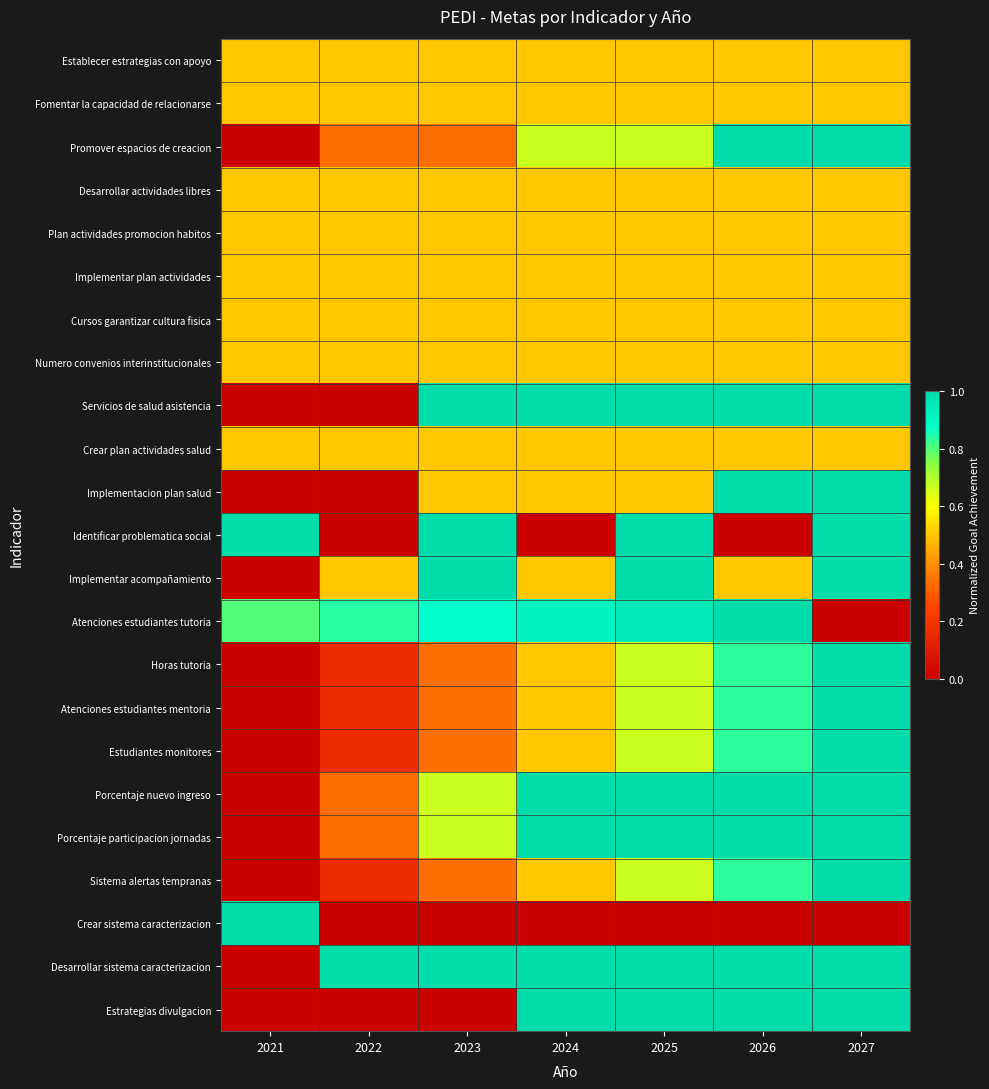

Reading left to right, what are all the values shown in this chart?

Establecer estrategias con apoyo: 2021=0.5	2022=0.5	2023=0.5	2024=0.5	2025=0.5	2026=0.5	2027=0.5
Fomentar la capacidad de relacionarse: 2021=0.5	2022=0.5	2023=0.5	2024=0.5	2025=0.5	2026=0.5	2027=0.5
Promover espacios de creacion: 2021=0.0	2022=0.3	2023=0.3	2024=0.7	2025=0.7	2026=1.0	2027=1.0
Desarrollar actividades libres: 2021=0.5	2022=0.5	2023=0.5	2024=0.5	2025=0.5	2026=0.5	2027=0.5
Plan actividades promocion habitos: 2021=0.5	2022=0.5	2023=0.5	2024=0.5	2025=0.5	2026=0.5	2027=0.5
Implementar plan actividades: 2021=0.5	2022=0.5	2023=0.5	2024=0.5	2025=0.5	2026=0.5	2027=0.5
Cursos garantizar cultura fisica: 2021=0.5	2022=0.5	2023=0.5	2024=0.5	2025=0.5	2026=0.5	2027=0.5
Numero convenios interinstitucionales: 2021=0.5	2022=0.5	2023=0.5	2024=0.5	2025=0.5	2026=0.5	2027=0.5
Servicios de salud asistencia: 2021=0.0	2022=0.0	2023=1.0	2024=1.0	2025=1.0	2026=1.0	2027=1.0
Crear plan actividades salud: 2021=0.5	2022=0.5	2023=0.5	2024=0.5	2025=0.5	2026=0.5	2027=0.5
Implementacion plan salud: 2021=0.0	2022=0.0	2023=0.5	2024=0.5	2025=0.5	2026=1.0	2027=1.0
Identificar problematica social: 2021=1.0	2022=0.0	2023=1.0	2024=0.0	2025=1.0	2026=0.0	2027=1.0
Implementar acompañamiento: 2021=0.0	2022=0.5	2023=1.0	2024=0.5	2025=1.0	2026=0.5	2027=1.0
Atenciones estudiantes tutoria: 2021=0.8	2022=0.8	2023=0.9	2024=0.9	2025=1.0	2026=1.0	2027=0.0
Horas tutoria: 2021=0.0	2022=0.2	2023=0.3	2024=0.5	2025=0.7	2026=0.8	2027=1.0
Atenciones estudiantes mentoria: 2021=0.0	2022=0.2	2023=0.3	2024=0.5	2025=0.7	2026=0.8	2027=1.0
Estudiantes monitores: 2021=0.0	2022=0.2	2023=0.3	2024=0.5	2025=0.7	2026=0.8	2027=1.0
Porcentaje nuevo ingreso: 2021=0.0	2022=0.3	2023=0.7	2024=1.0	2025=1.0	2026=1.0	2027=1.0
Porcentaje participacion jornadas: 2021=0.0	2022=0.3	2023=0.7	2024=1.0	2025=1.0	2026=1.0	2027=1.0
Sistema alertas tempranas: 2021=0.0	2022=0.2	2023=0.3	2024=0.5	2025=0.7	2026=0.8	2027=1.0
Crear sistema caracterizacion: 2021=1.0	2022=0.0	2023=0.0	2024=0.0	2025=0.0	2026=0.0	2027=0.0
Desarrollar sistema caracterizacion: 2021=0.0	2022=1.0	2023=1.0	2024=1.0	2025=1.0	2026=1.0	2027=1.0
Estrategias divulgacion: 2021=0.0	2022=0.0	2023=0.0	2024=1.0	2025=1.0	2026=1.0	2027=1.0